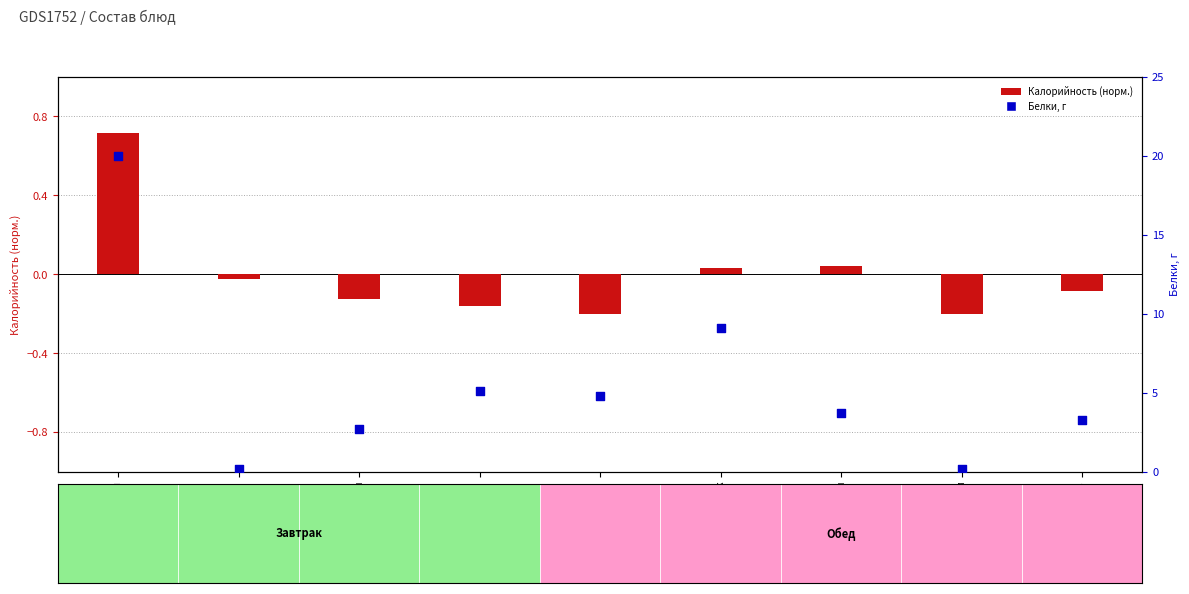

Is the value of Белки, г at Хлеб ржаной greater than the value of Калорийность (норм.) at Кисель?

Yes